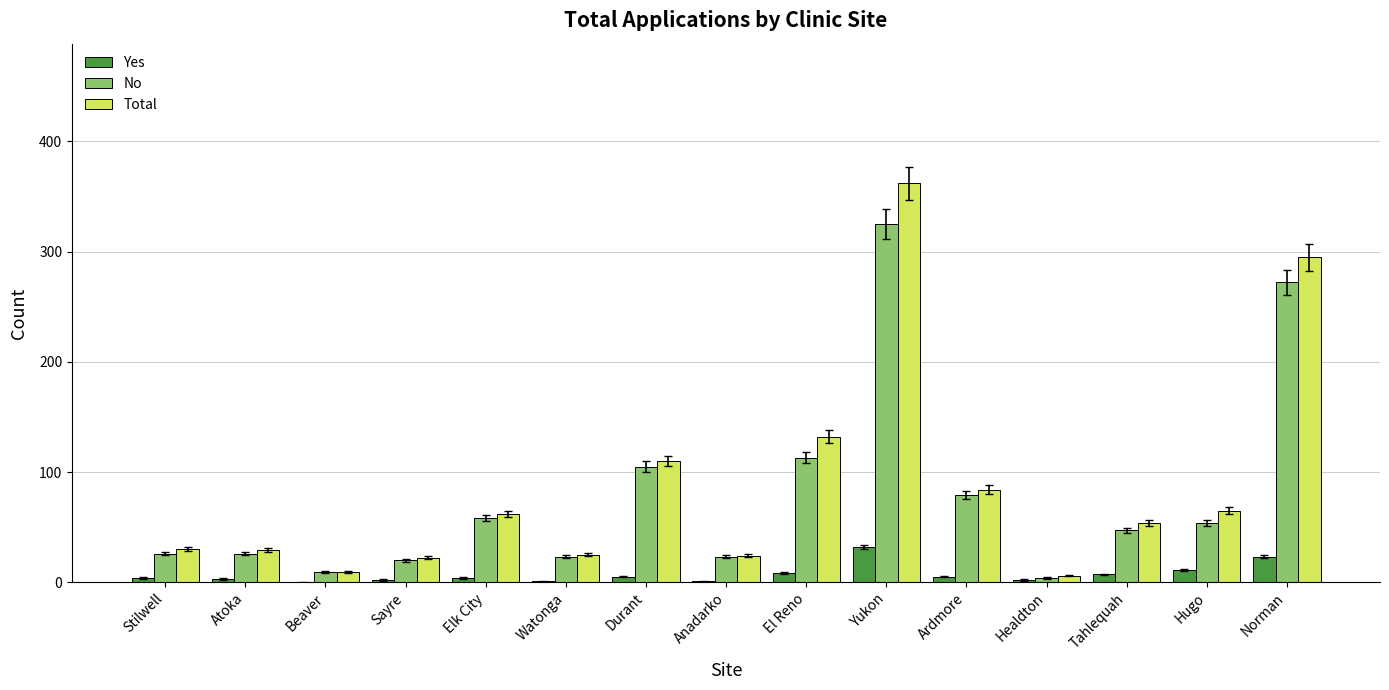

The No series shows 26 at Atoka. True or false?

True